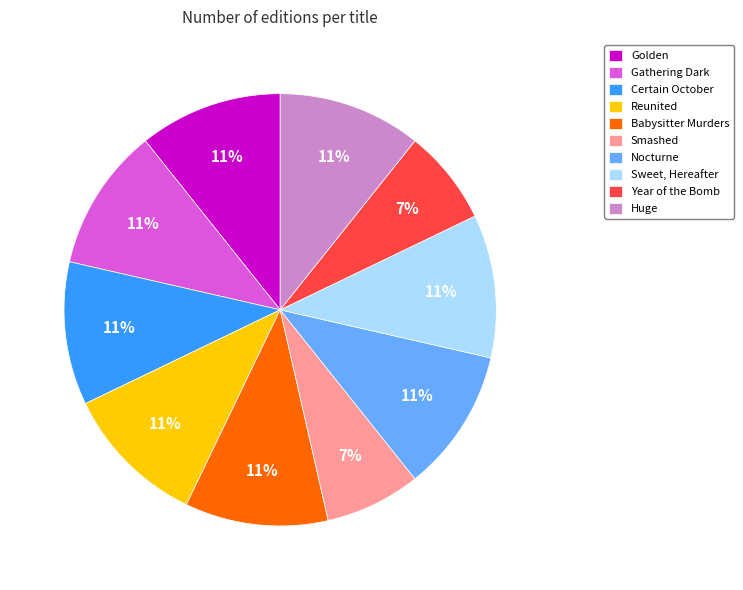

To the nearest percent, what percentage of the pie is Golden?

11%